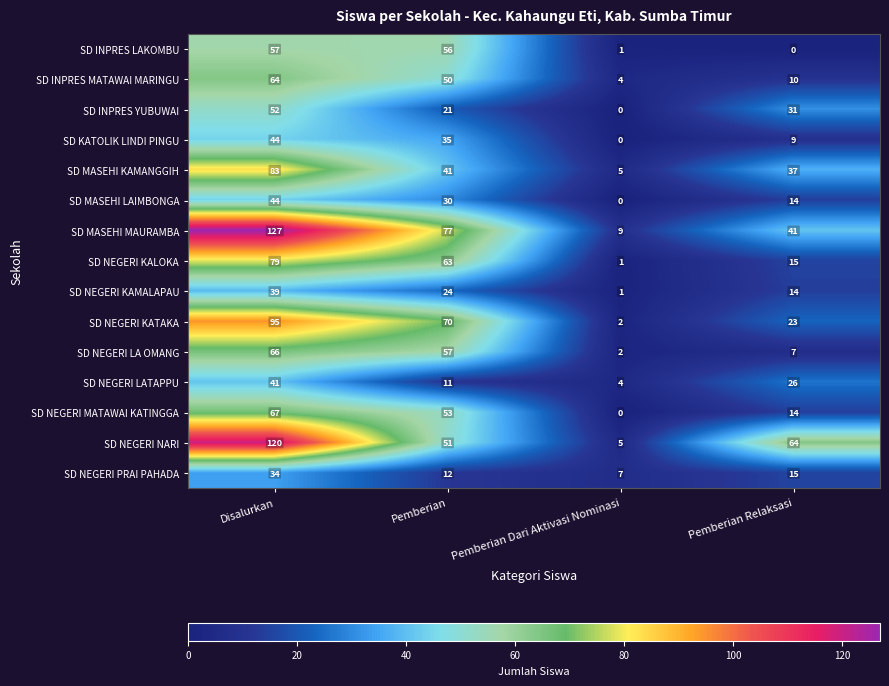

What is the sum of the SD NEGERI MATAWAI KATINGGA values at Pemberian Dari Aktivasi Nominasi and Pemberian Relaksasi?

14